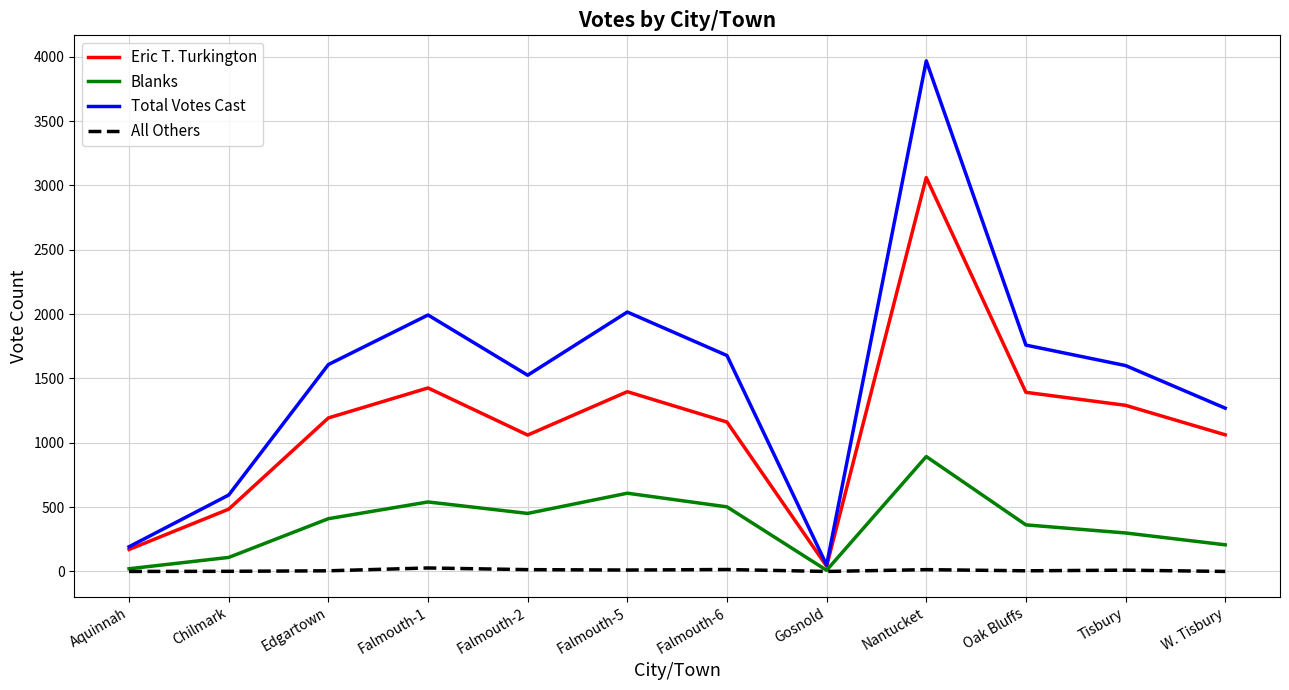

What is the difference between the Total Votes Cast values at Chilmark and W. Tisbury?

675